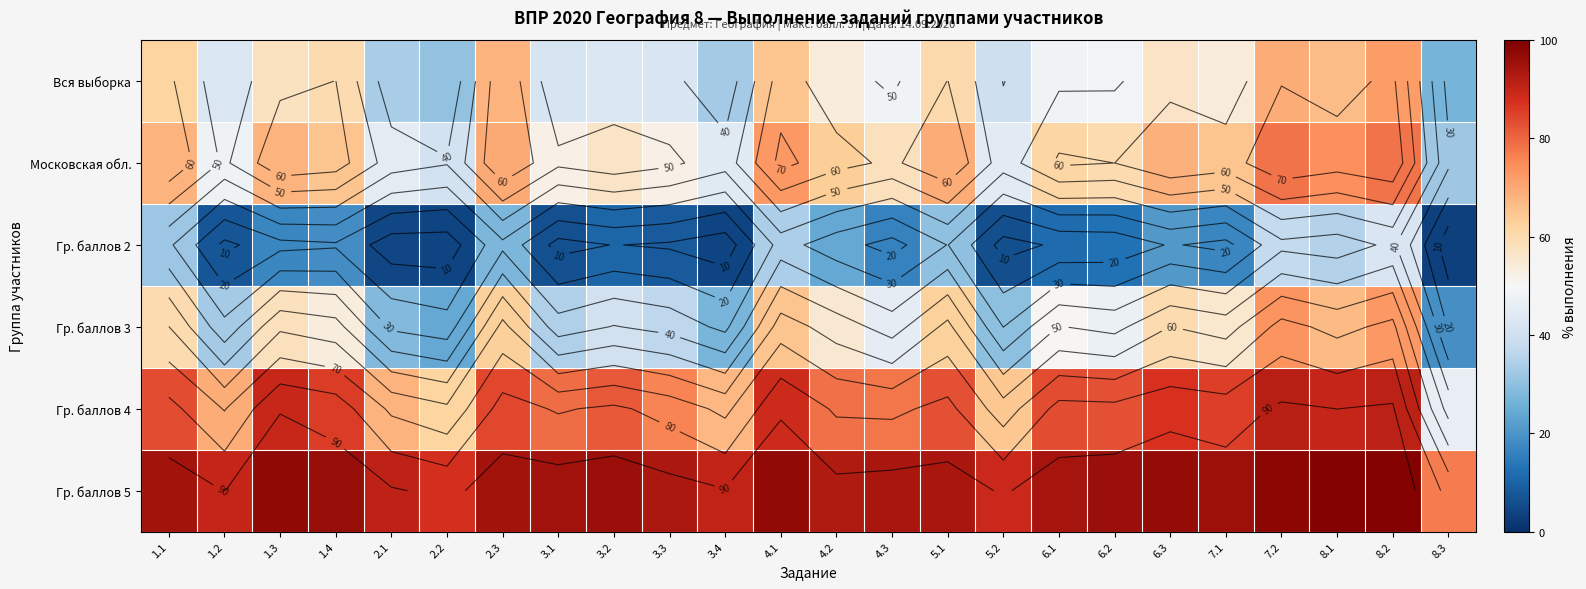

Between 8.2 and 6.1, which is larger?

8.2